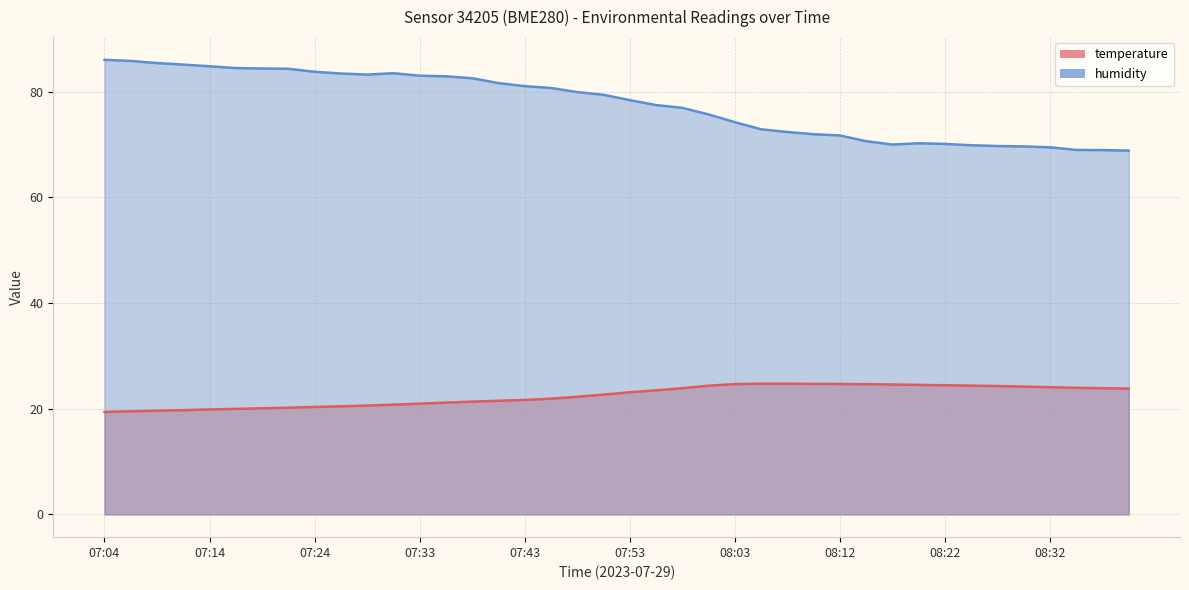

What is the label of the 29th point from the right?

07:31